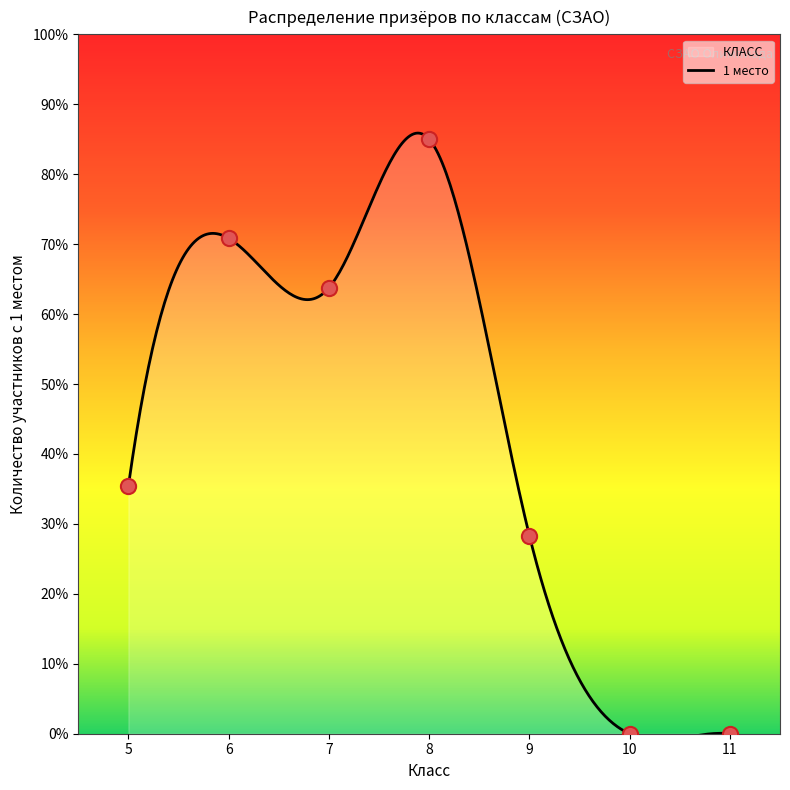

Which has a higher value, 11 or 7?

7